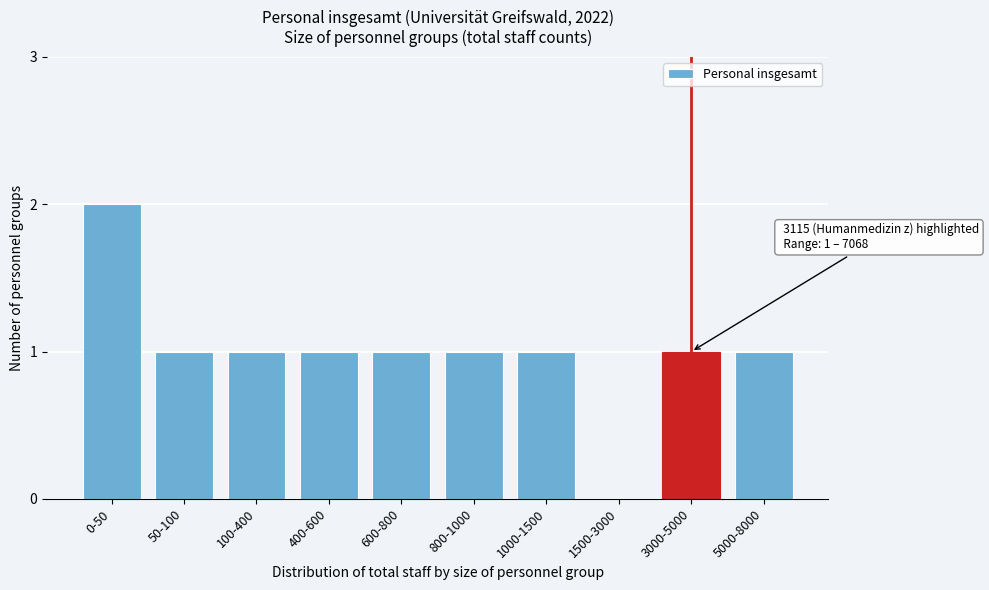

Reading right to left, list all the values displayed in this chart.

5000-8000=1	3000-5000=1	1500-3000=0	1000-1500=1	800-1000=1	600-800=1	400-600=1	100-400=1	50-100=1	0-50=2